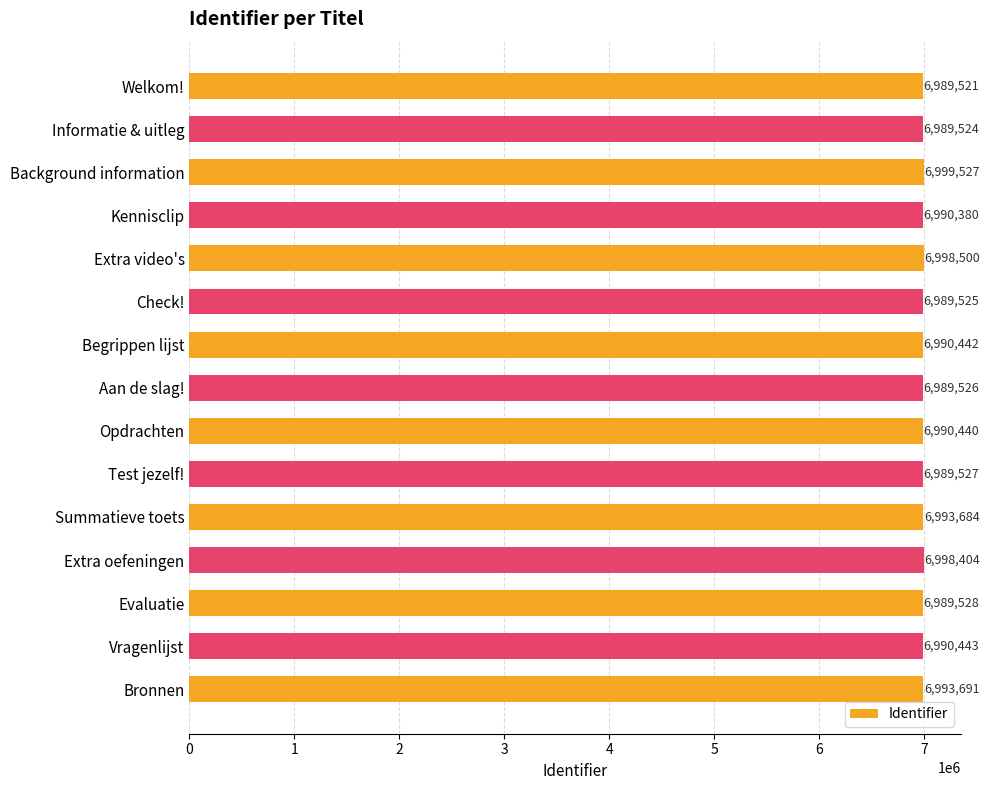

What is the difference between the second highest and second lowest values?

8976